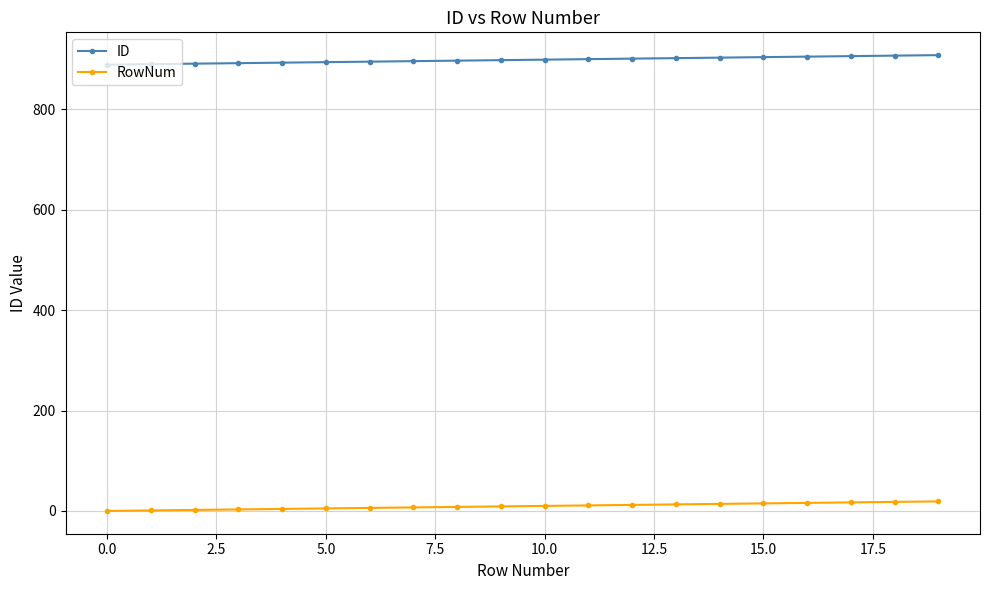

Rank the series by their maximum value, from highest to lowest.

ID, RowNum